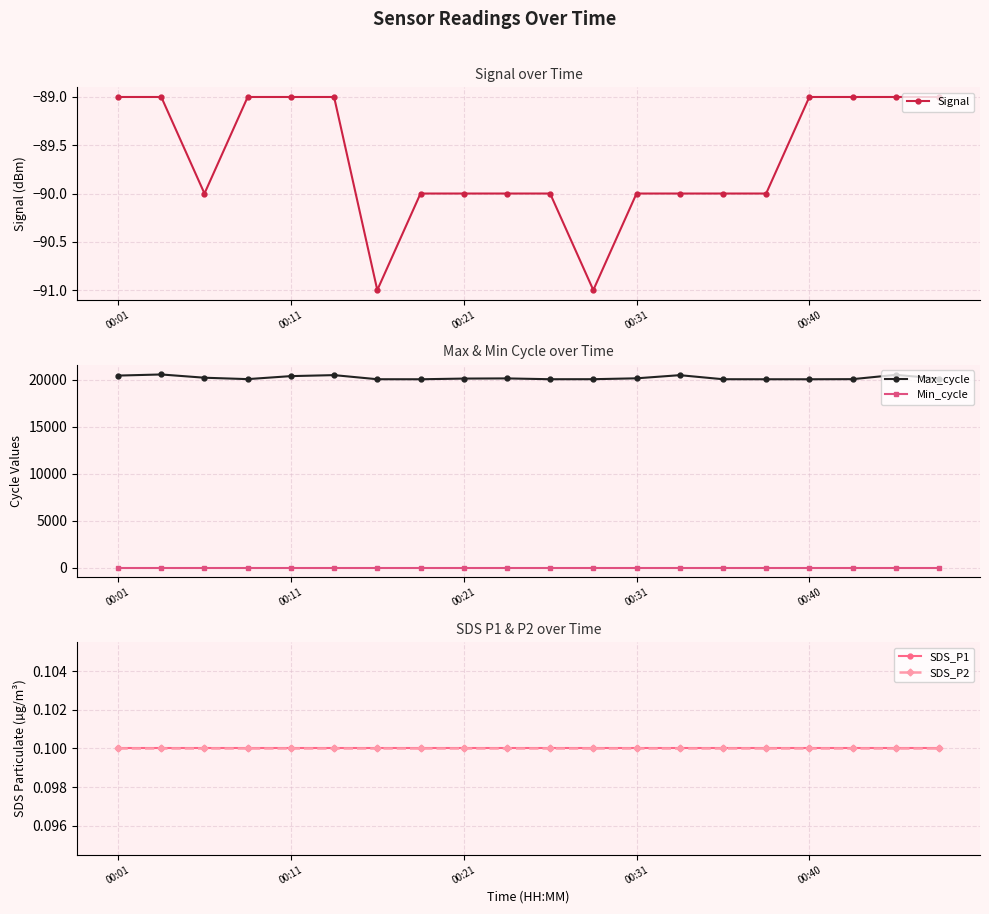

True or false: Min_cycle and SDS_P1 cross at least once.

False